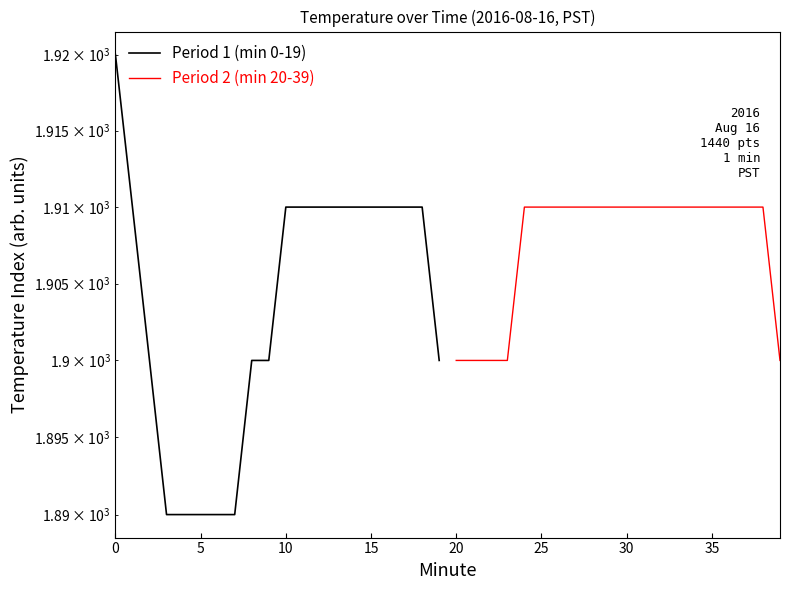

What is the sum of all Period 2 (min 20-39) values?

38150.0